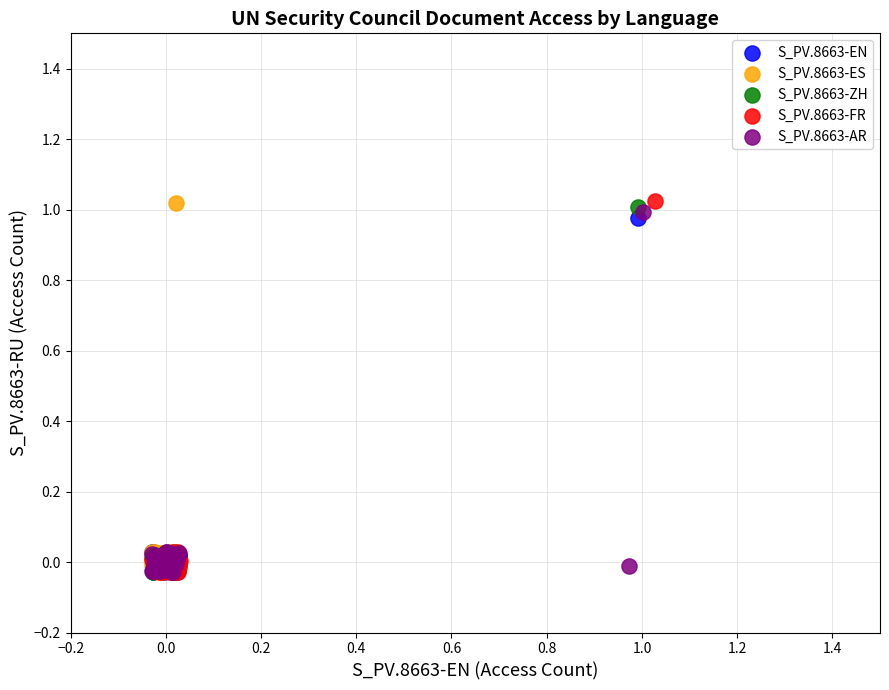

Which series has the widest spread of Y values?

S_PV.8663-FR